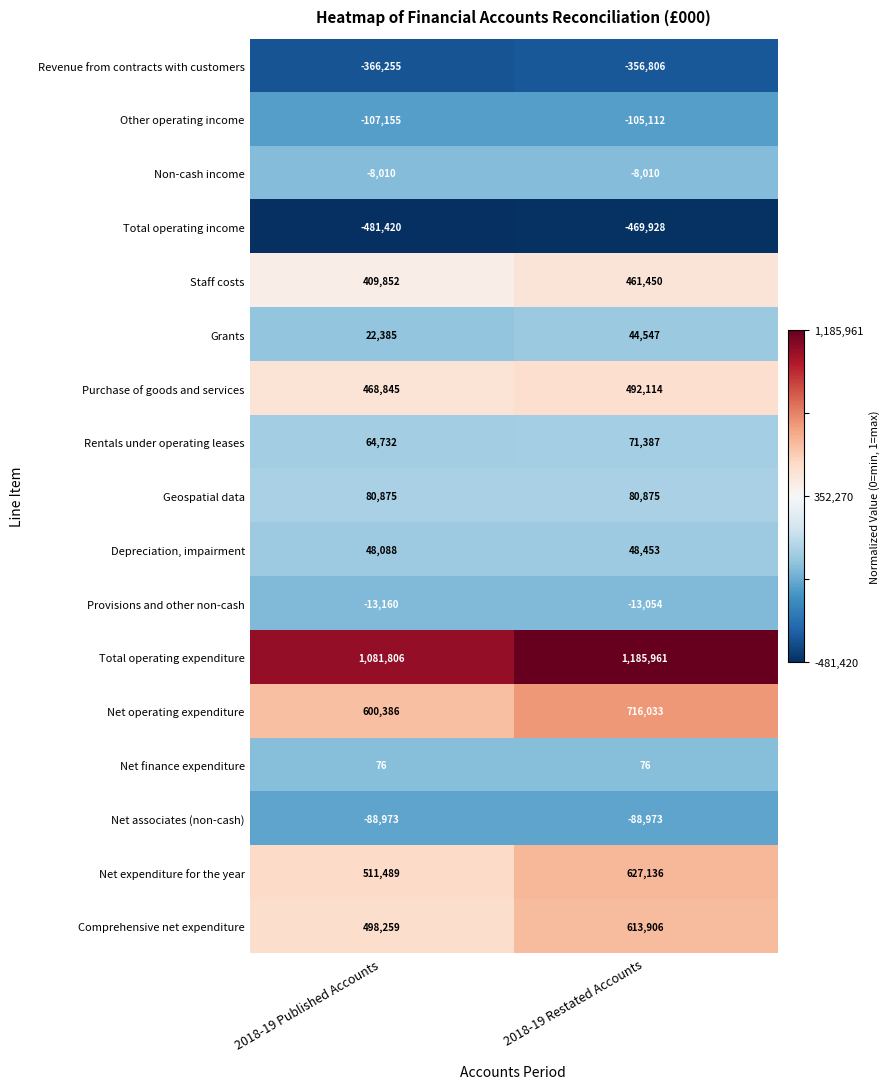

At 2018-19 Published Accounts, list the series in order from largest to smallest.

Total operating expenditure, Net operating expenditure, Net expenditure for the year, Comprehensive net expenditure, Purchase of goods and services, Staff costs, Geospatial data, Rentals under operating leases, Depreciation, impairment, Grants, Net finance expenditure, Non-cash income, Provisions and other non-cash, Net associates (non-cash), Other operating income, Revenue from contracts with customers, Total operating income